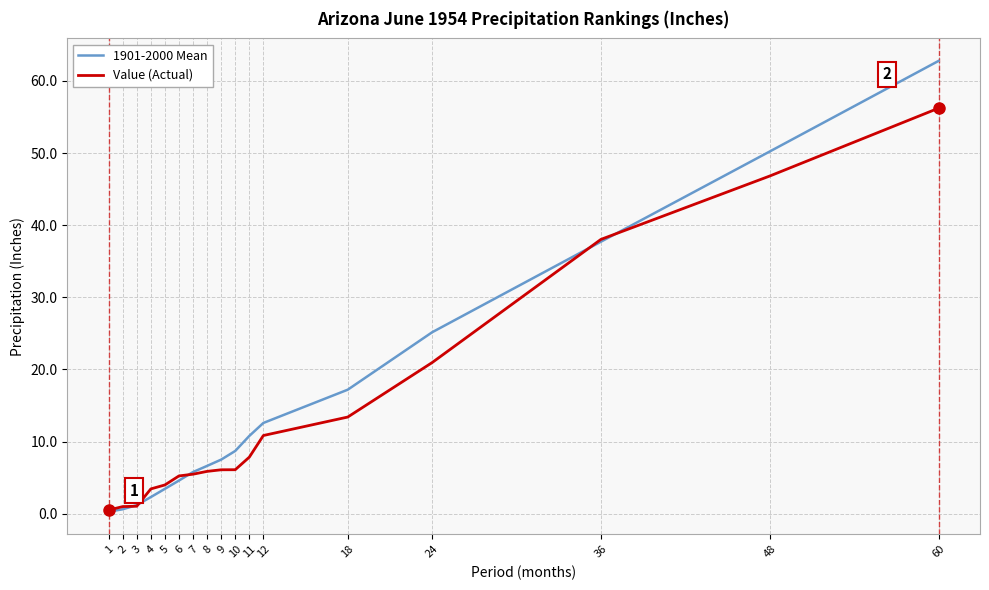

Which label corresponds to the largest value in the chart?

60